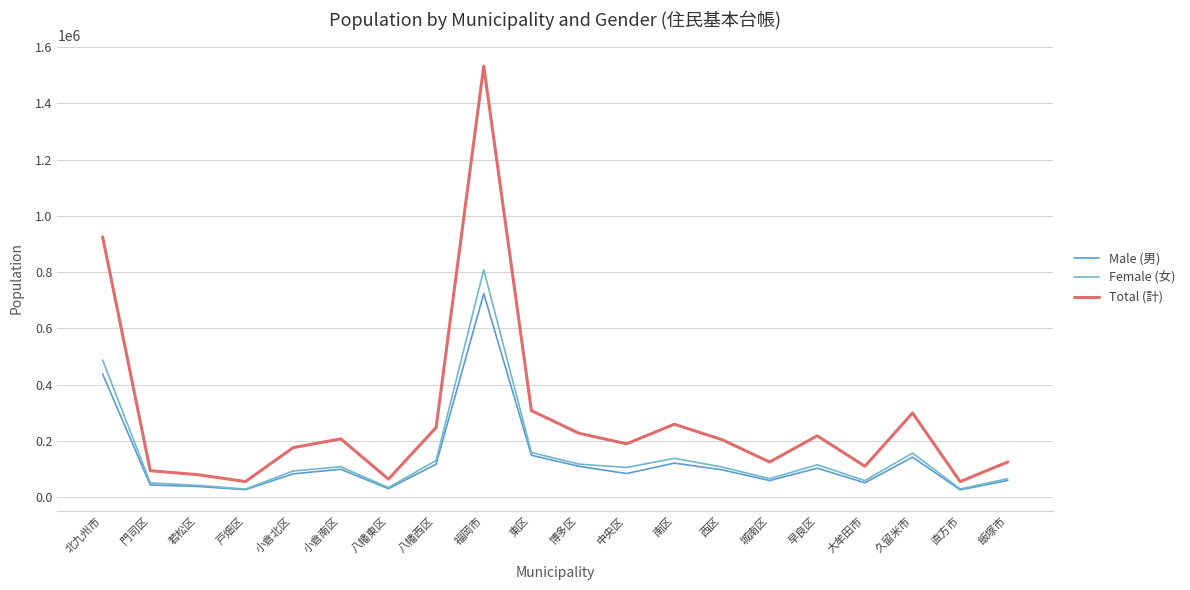

Which series has the largest range (max minus min)?

Total (計)